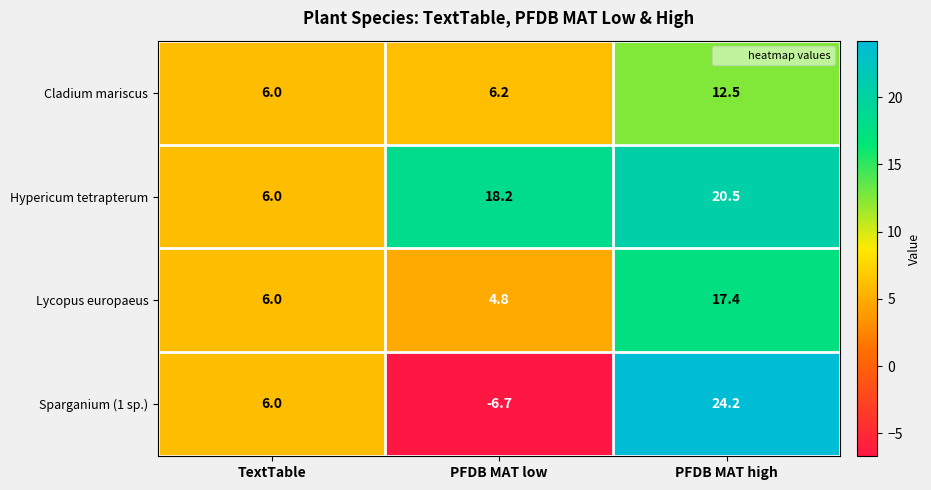

Which series has the widest spread of values?

Sparganium (1 sp.)